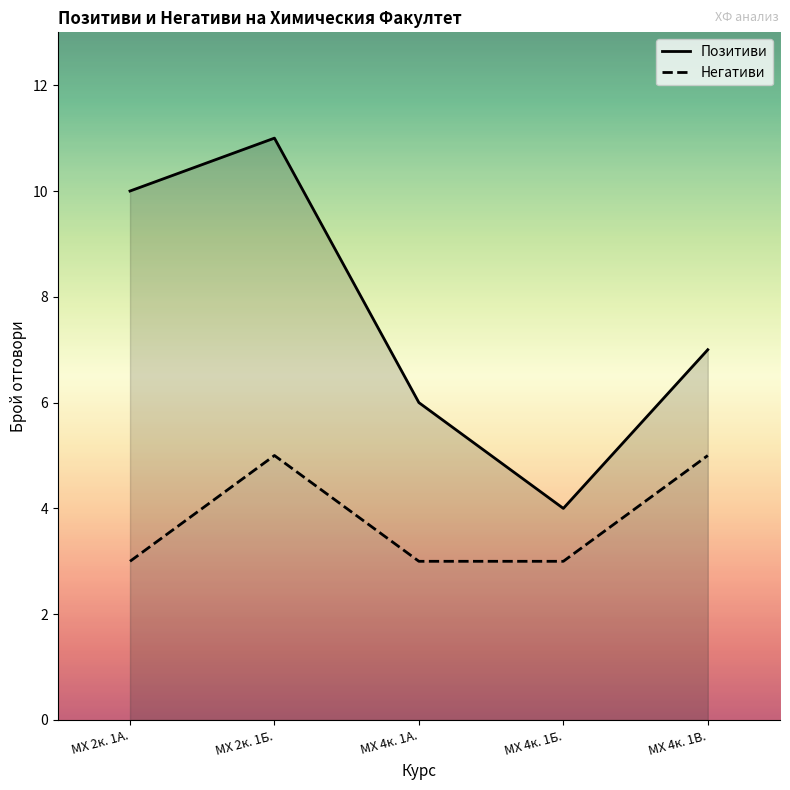

What is the greatest value displayed?

11